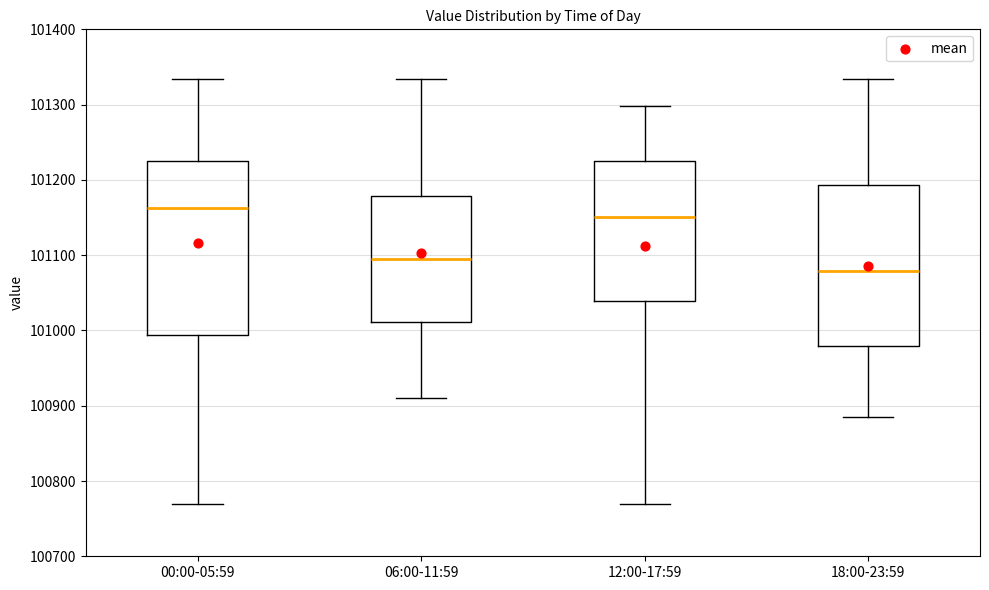

Reading left to right, transcribe this box plot: for each box, give where its median line is, the range the box spans, and where its two whiskers end, as read against the y-axis. The values are not printed on the chart, so give them approximately, as read against the axis.

00:00-05:59: median 101160, box 100990 to 101220, whiskers 100770 to 101330
06:00-11:59: median 101090, box 101010 to 101180, whiskers 100910 to 101330
12:00-17:59: median 101150, box 101040 to 101220, whiskers 100770 to 101300
18:00-23:59: median 101080, box 100980 to 101190, whiskers 100890 to 101330